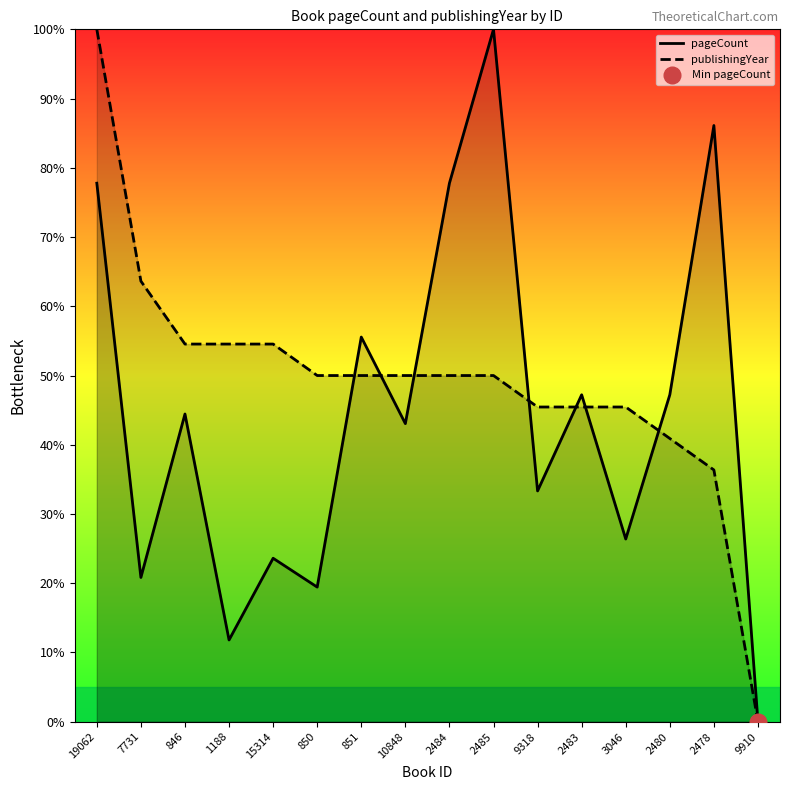

What is the approximate value of pageCount at 851?

55.6